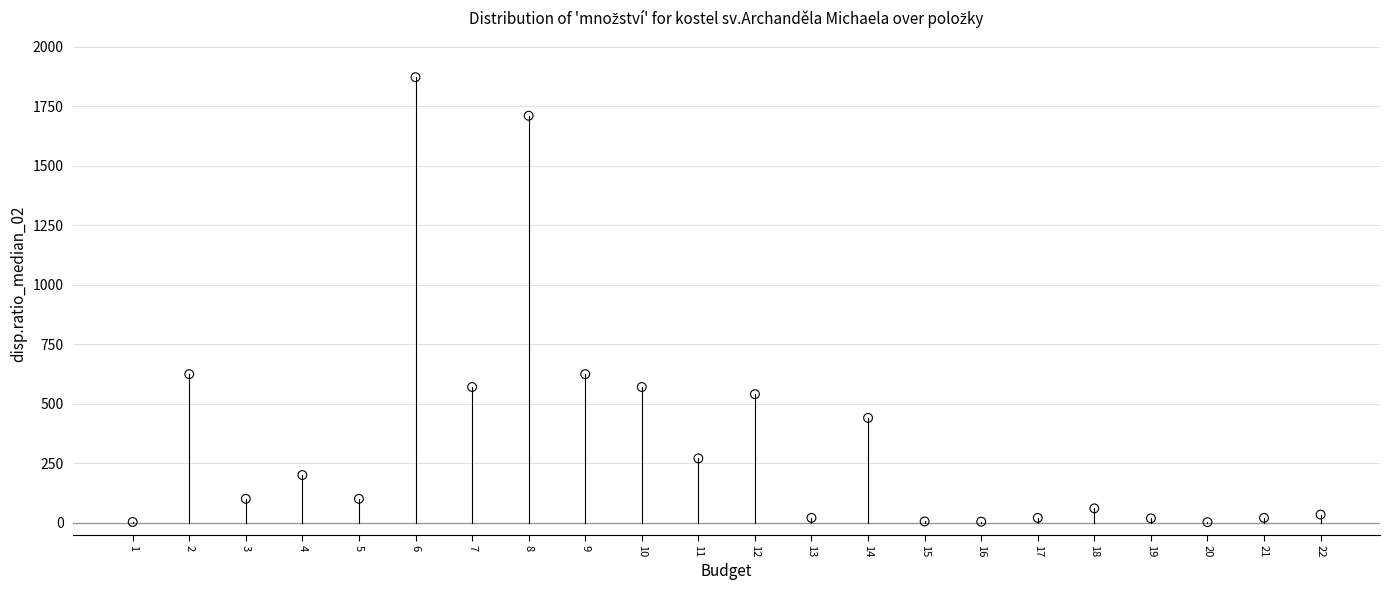

What is the range of X values (max minus min)?

21.0